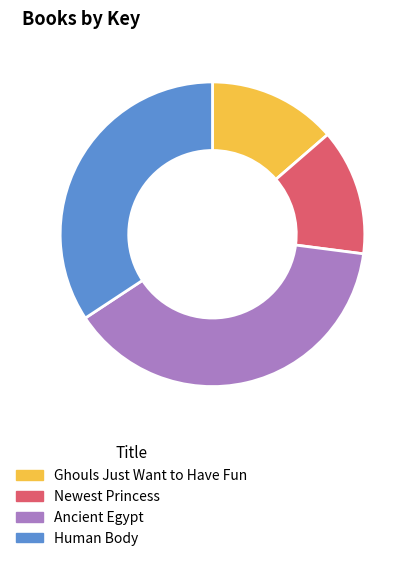

What is the largest slice in the pie chart?

Ancient Egypt